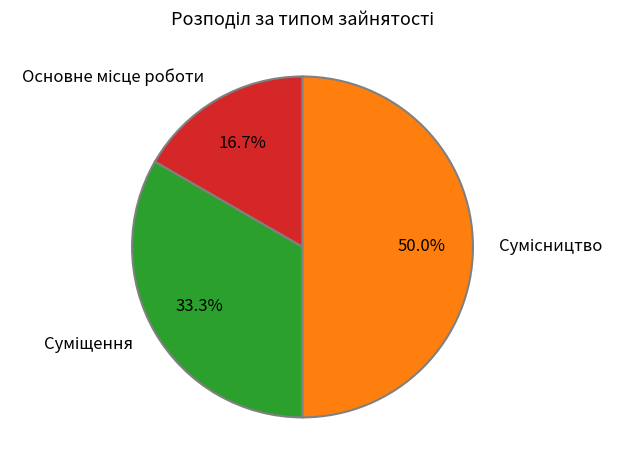

How many segments does this pie chart have?

3